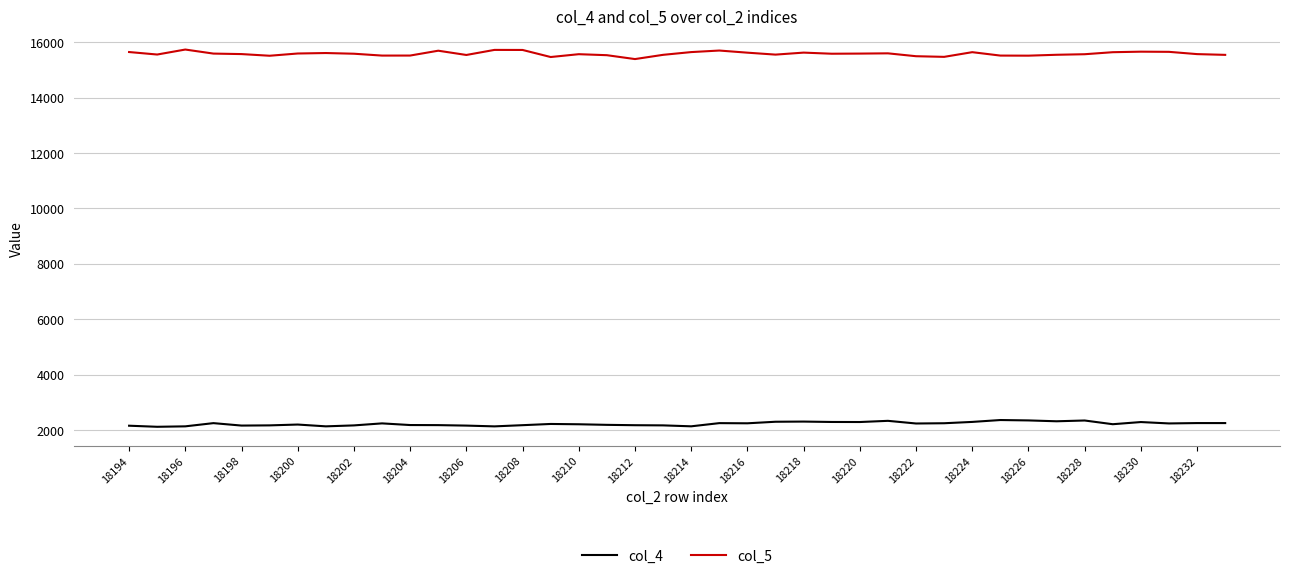

Which series has the largest total across all categories?

col_5